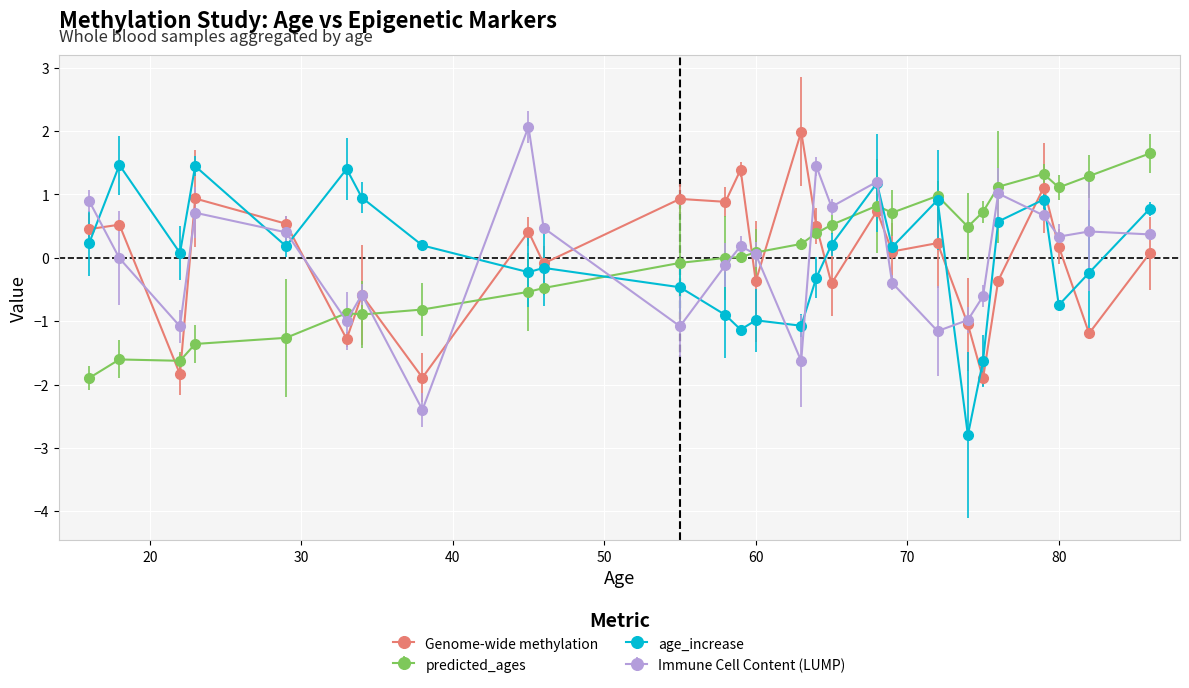

In Immune Cell Content (LUMP), how many points are lower than both neighbors (excluding endpoints)?

8